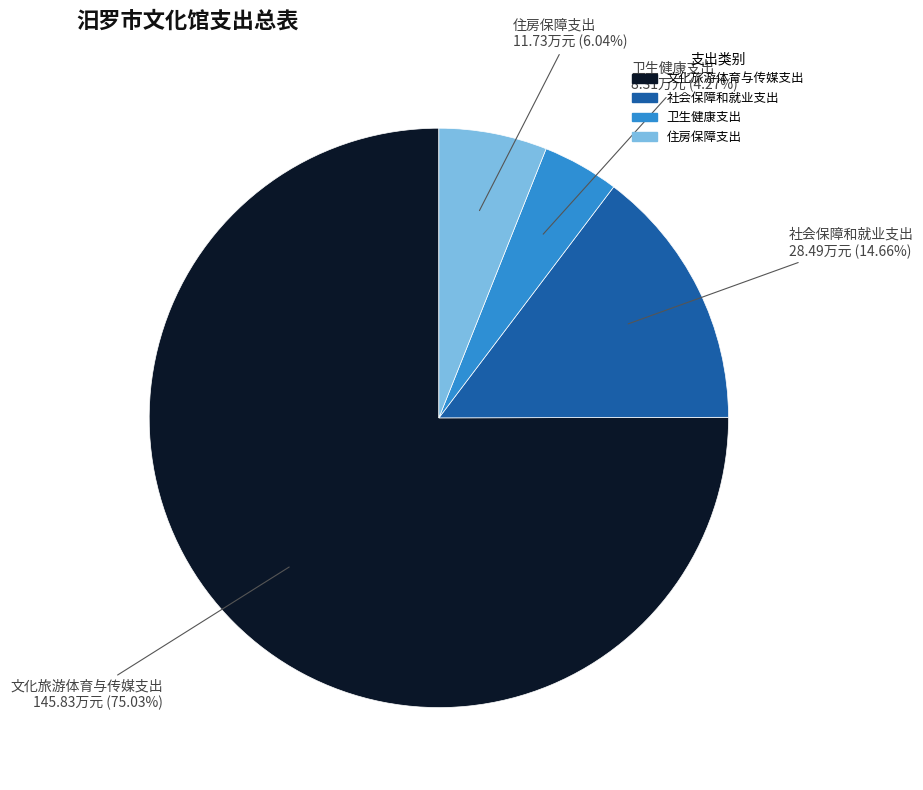

Which category has the biggest portion of the pie?

文化旅游体育与传媒支出